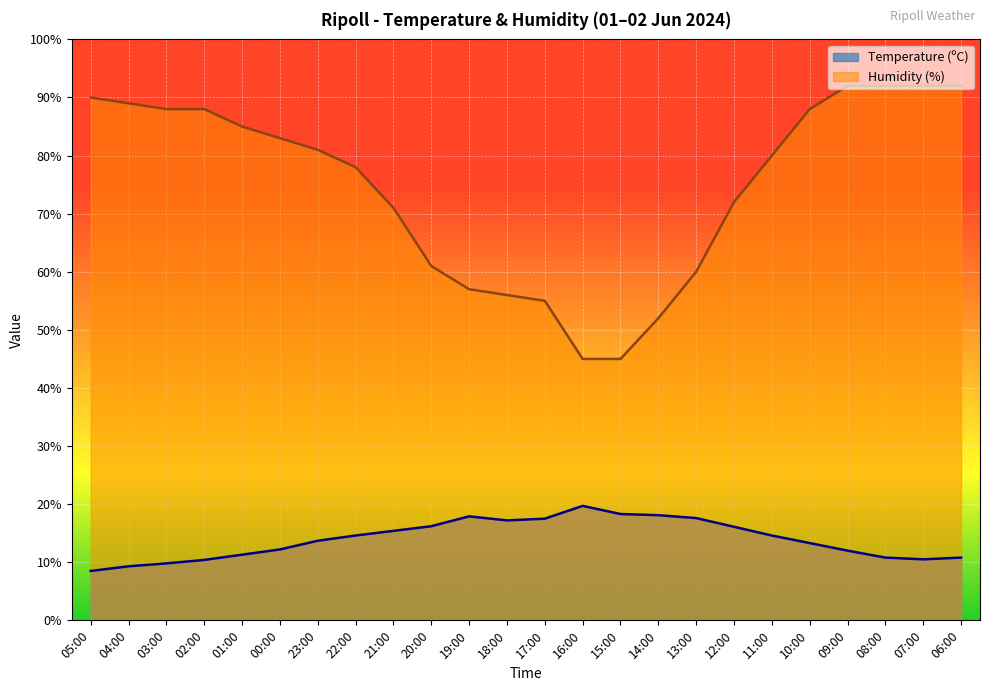

What is the label of the 14th point from the right?

19:00